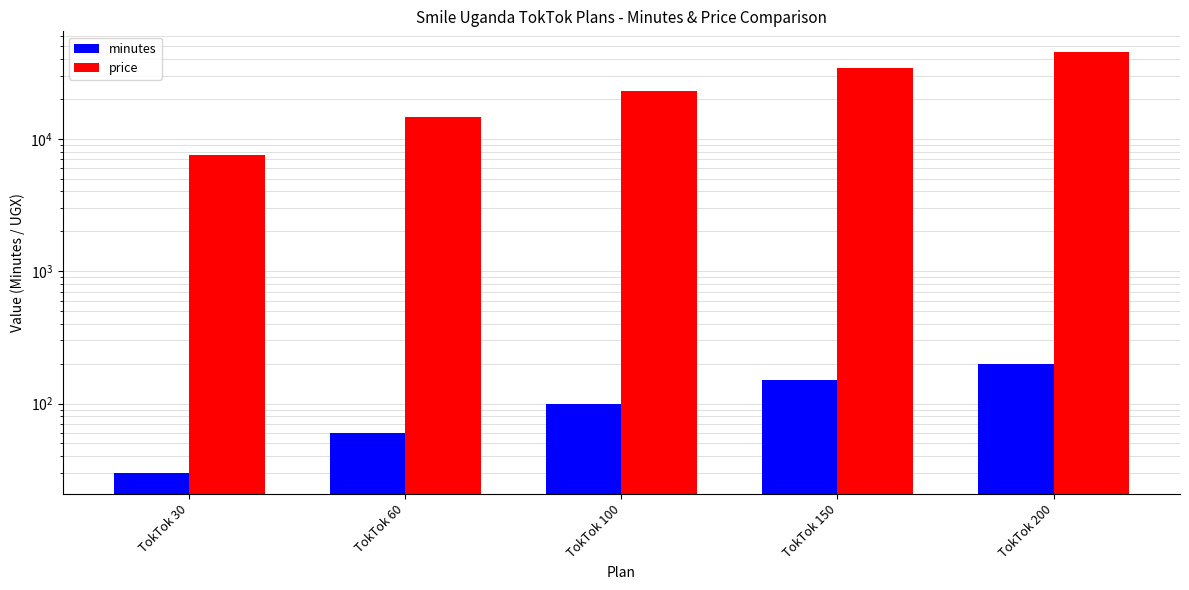

Reading left to right, extract all data points from this chart.

minutes: 30	60	100	150	200
price: 7500	14500	23000	34000	45000